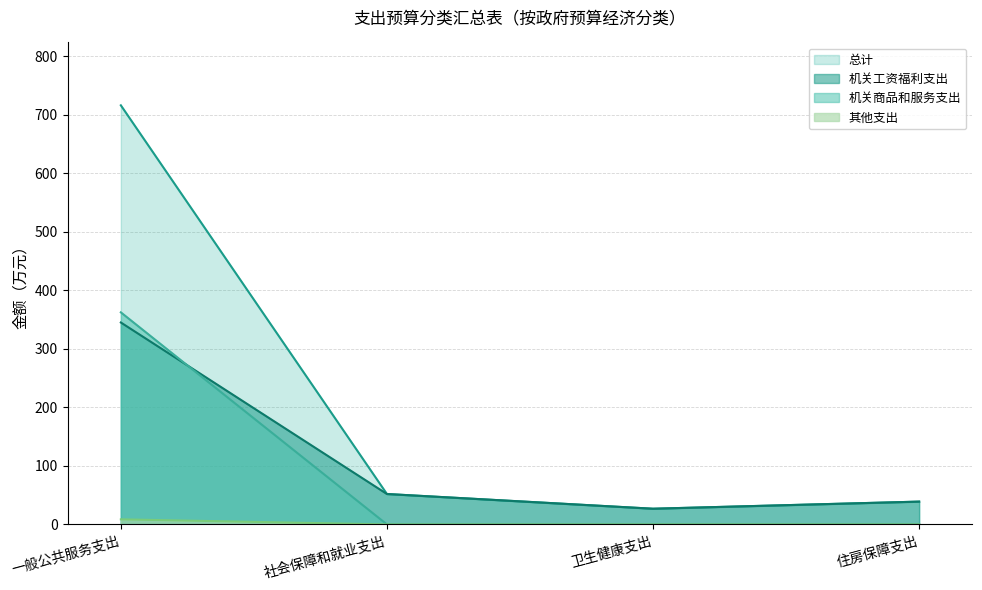

How many values in the 机关工资福利支出 series exceed 51?

2